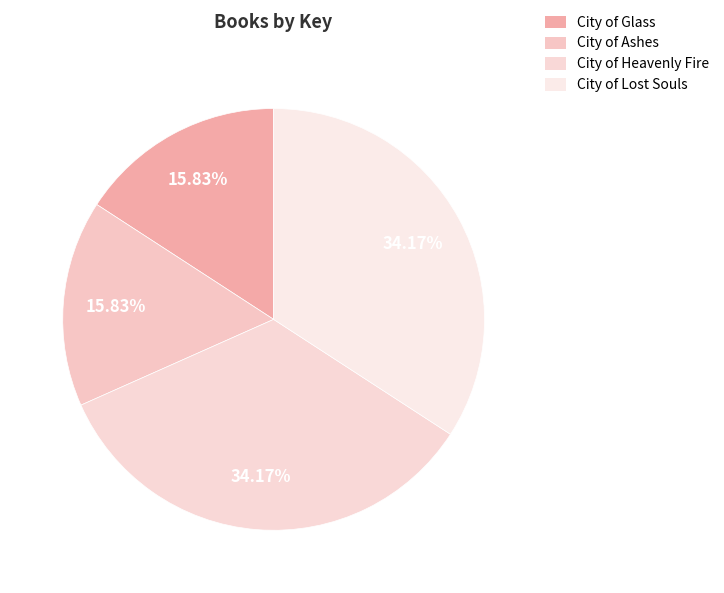

To the nearest percent, what percentage of the pie is City of Heavenly Fire?

34%